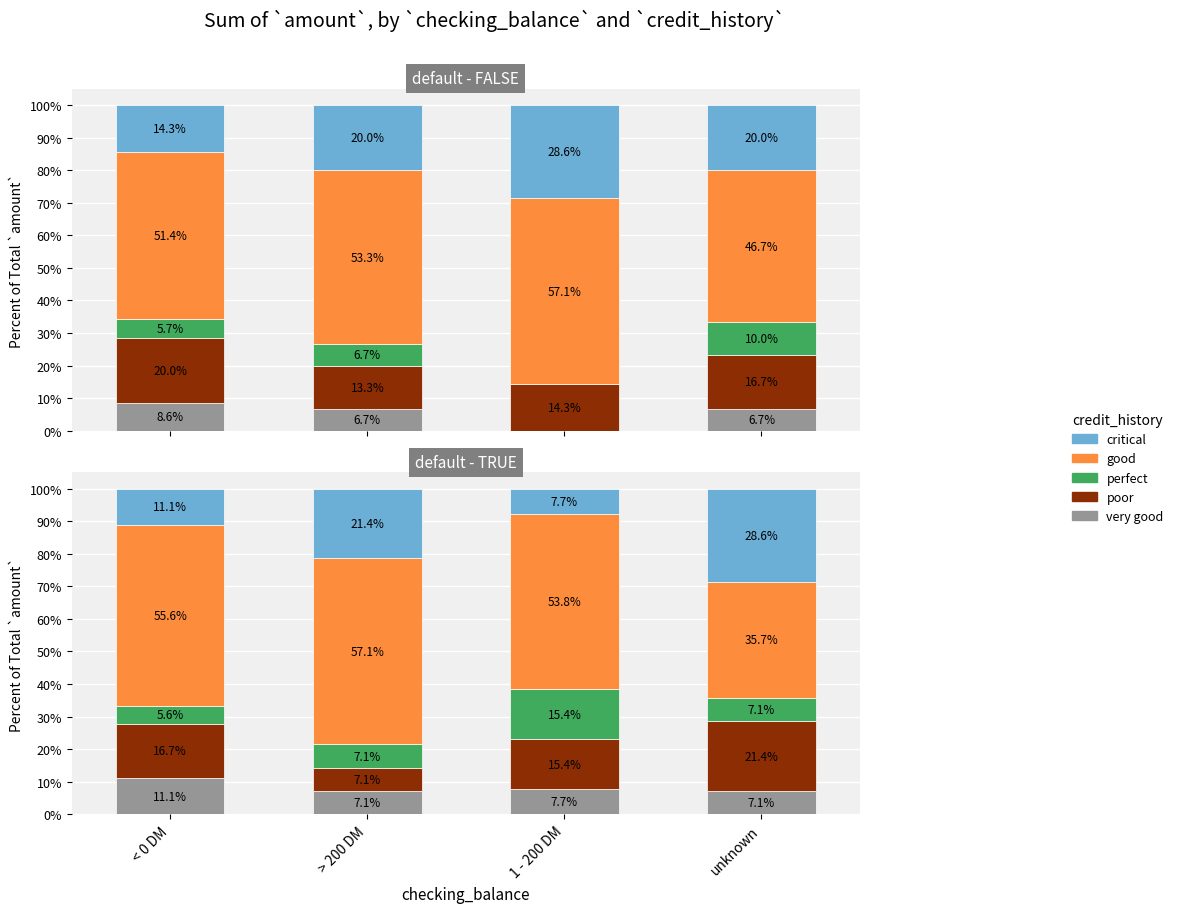

What is the difference between the maximum and minimum values in the poor series?

14.3